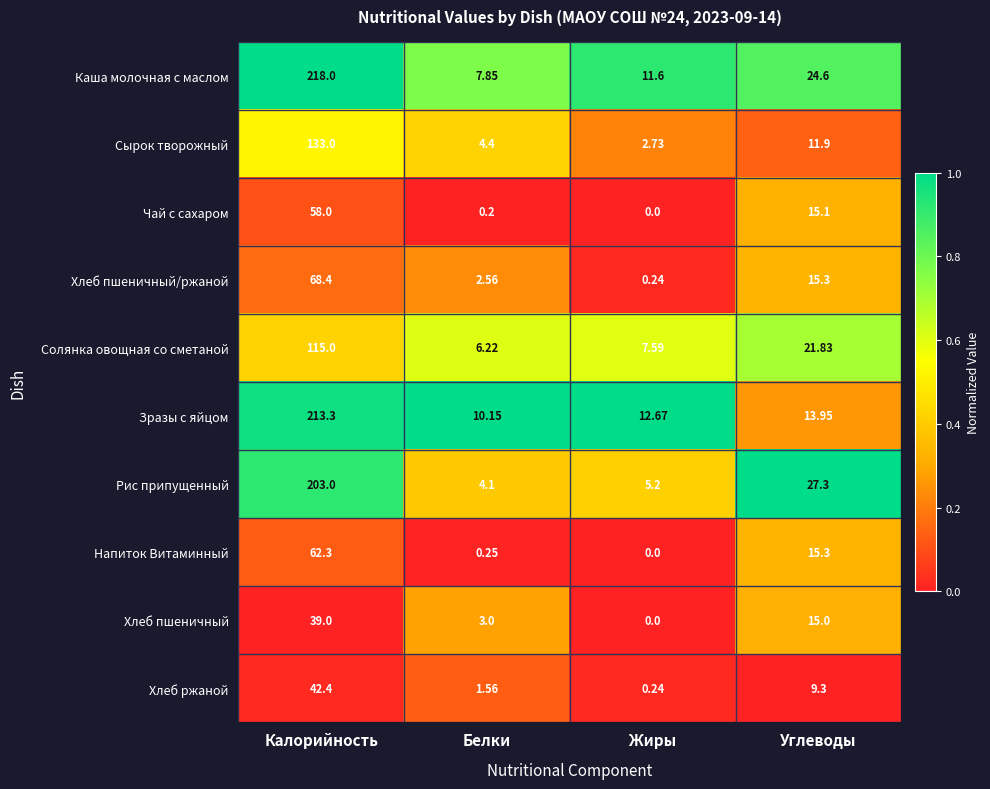

Which label corresponds to the smallest value in the chart?

Жиры